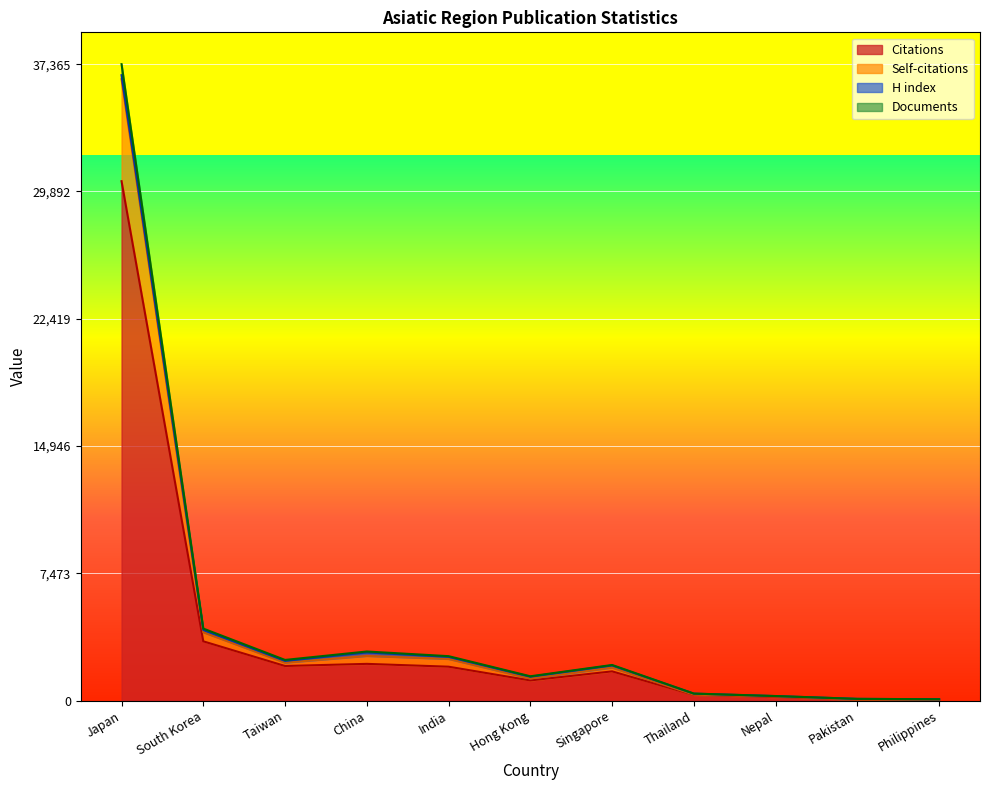

What is the label of the 10th point from the left?

Pakistan